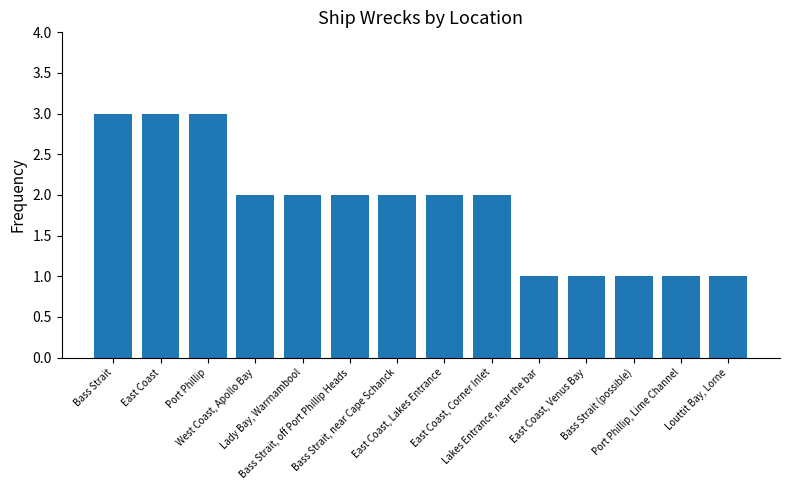

What is the value of the 5th bar from the left?

2